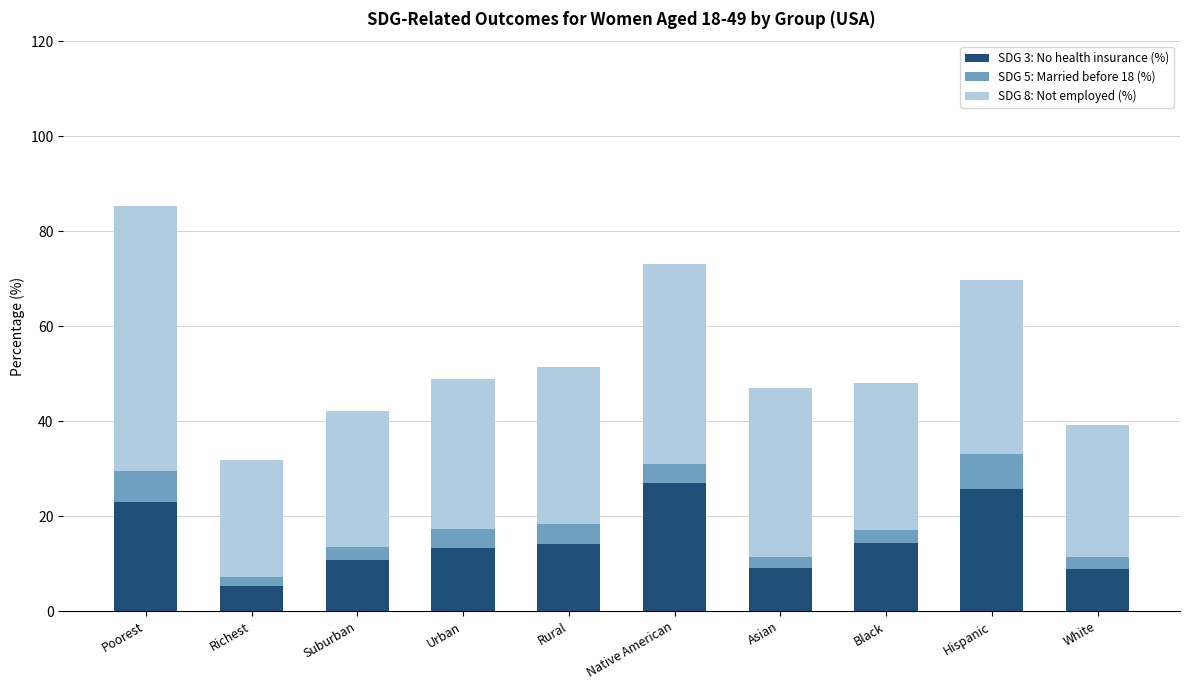

What is the sum of the SDG 3: No health insurance (%) values at Suburban and Native American?

37.6